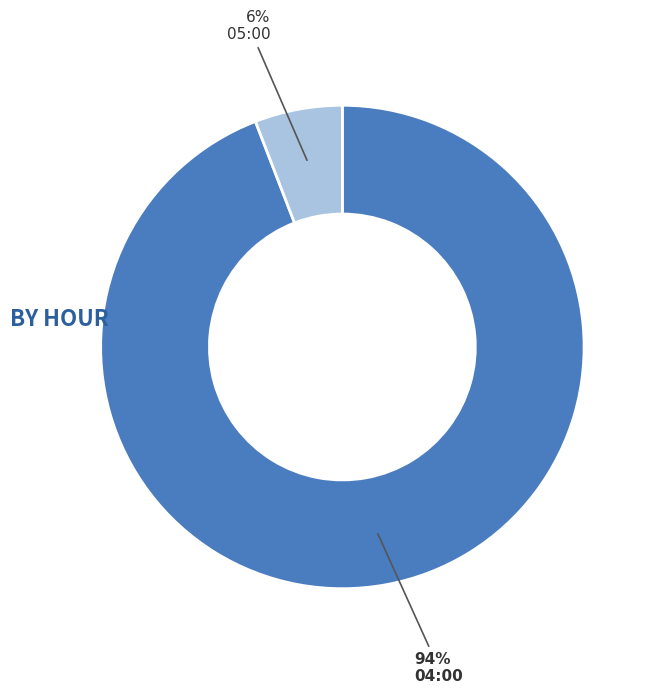

What percentage is the 04:00 slice, to the nearest percent?

94%